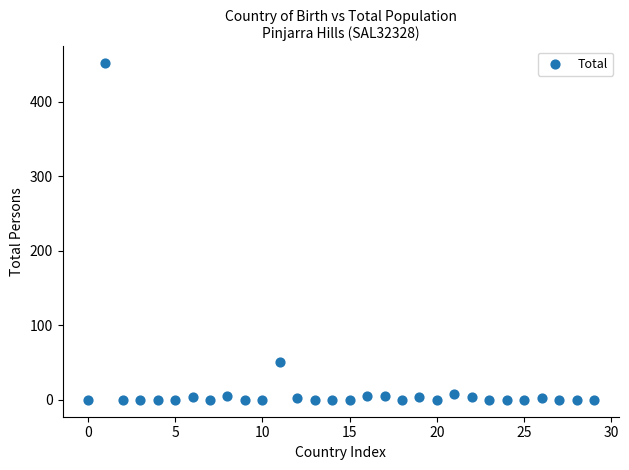

What Y value in the scatter plot is closest to 226?

51